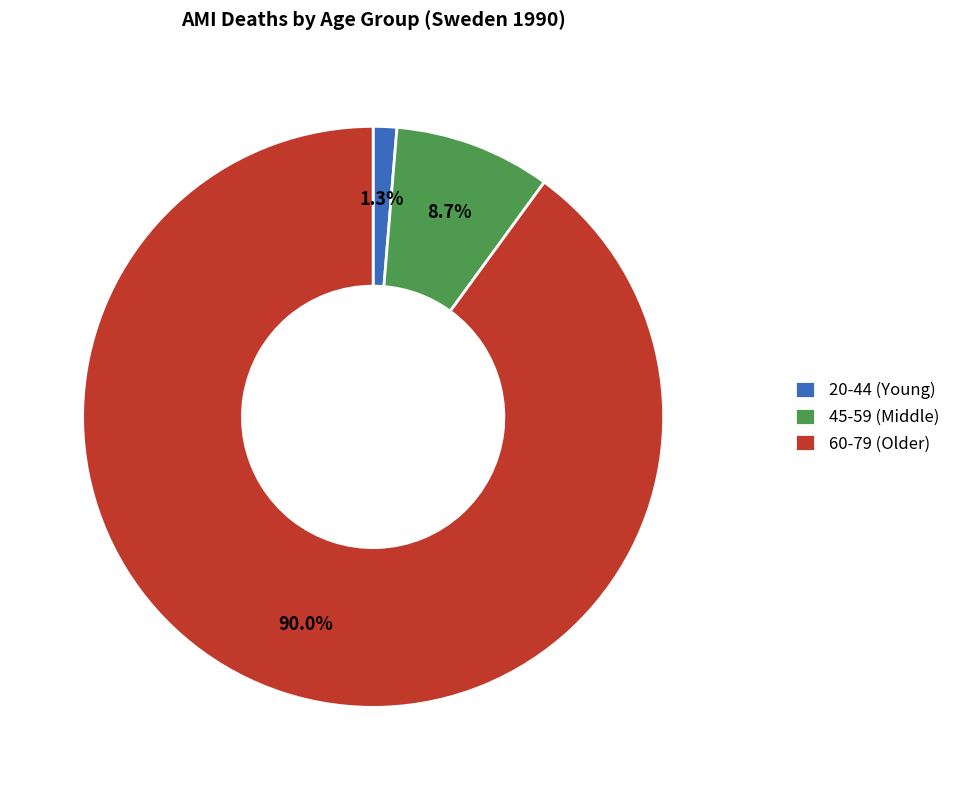

What is the total percentage of 20-44 (Young) and 60-79 (Older)?

91.3%